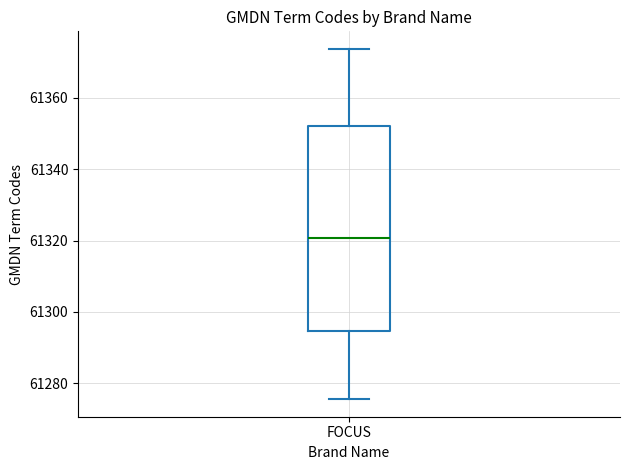

Transcribe this box plot: give where the median line is, the range the box spans, and where the two whiskers end, as read against the y-axis. The values are not printed on the chart, so give them approximately, as read against the axis.

median 61320, box 61294 to 61352, whiskers 61276 to 61374